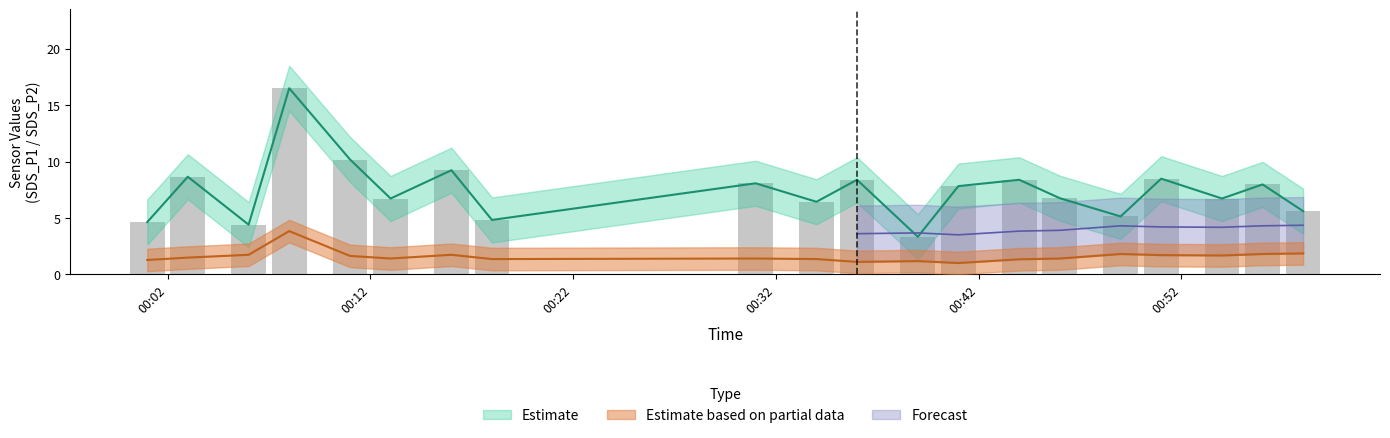

True or false: SDS_P1 has a value of 6.7 at 2022/01/21 00:13.

True